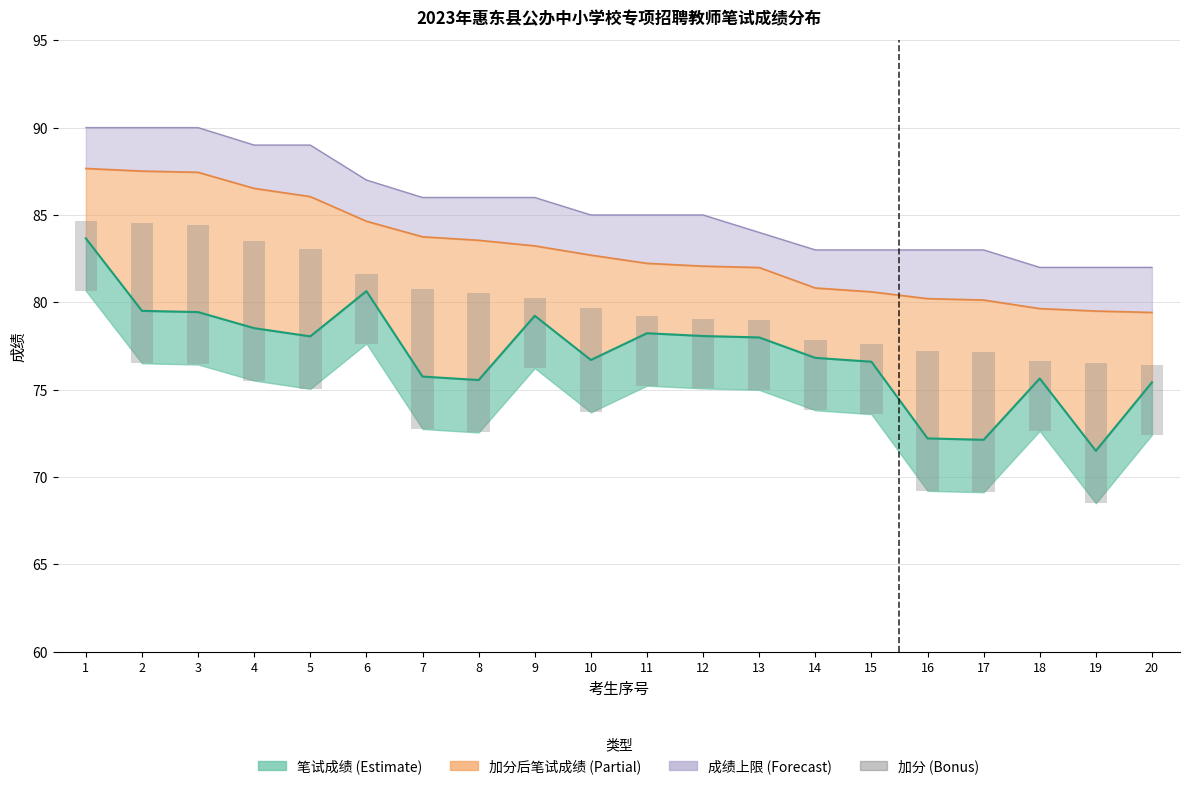

What is the value of the 2nd bar from the left?

8